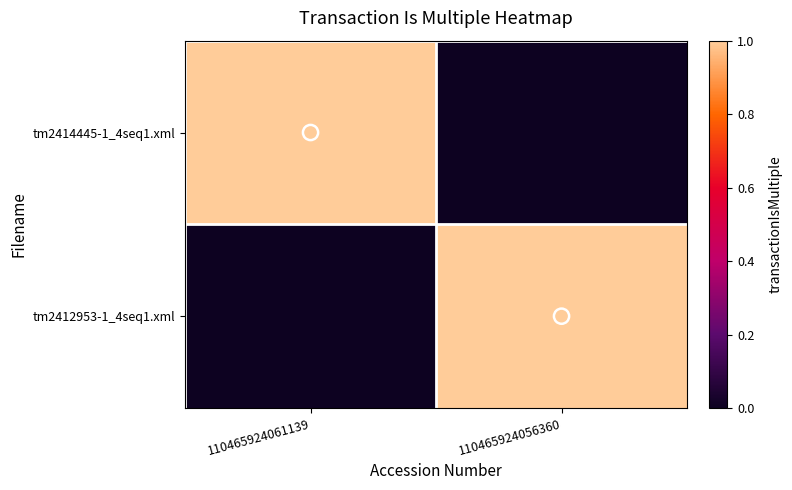

At how many categories does at least one series exceed 0?

2